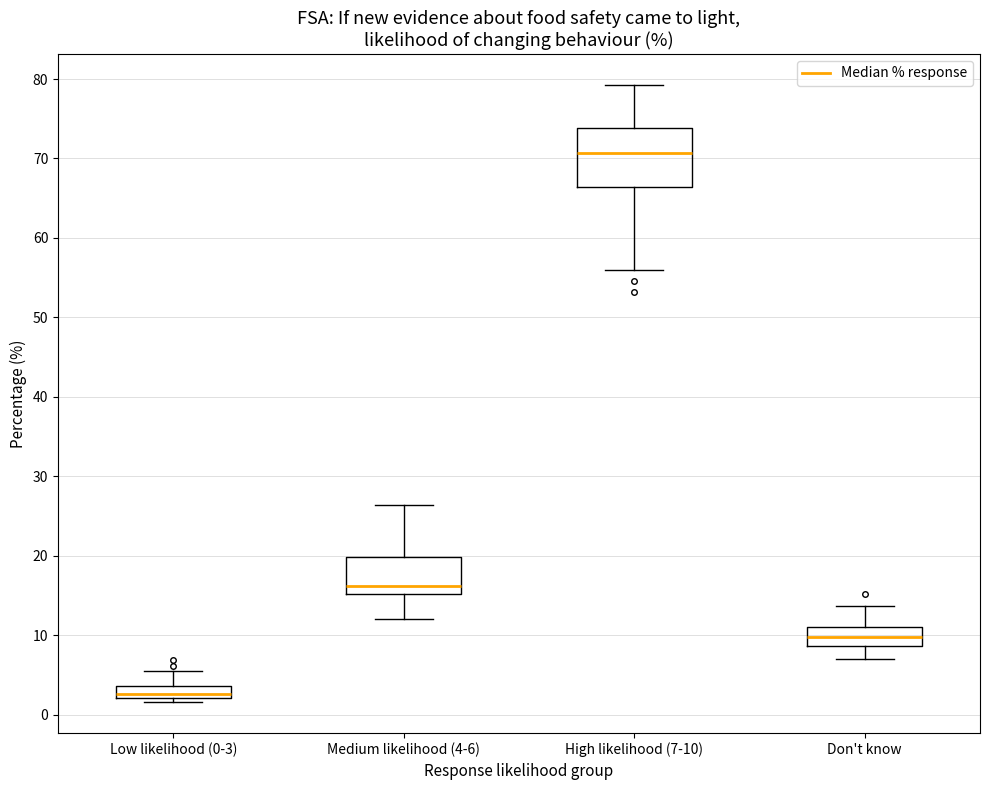

Reading left to right, transcribe this box plot: for each box, give where its median line is, the range the box spans, and where its two whiskers end, as read against the y-axis. The values are not printed on the chart, so give them approximately, as read against the axis.

Low likelihood (0-3): median 3, box 2 to 4, whiskers 2 (just below the box's lower edge) to 5
Medium likelihood (4-6): median 16, box 15 to 20, whiskers 12 to 26
High likelihood (7-10): median 71, box 66 to 74, whiskers 56 to 79
Don't know: median 10, box 9 to 11, whiskers 7 to 14